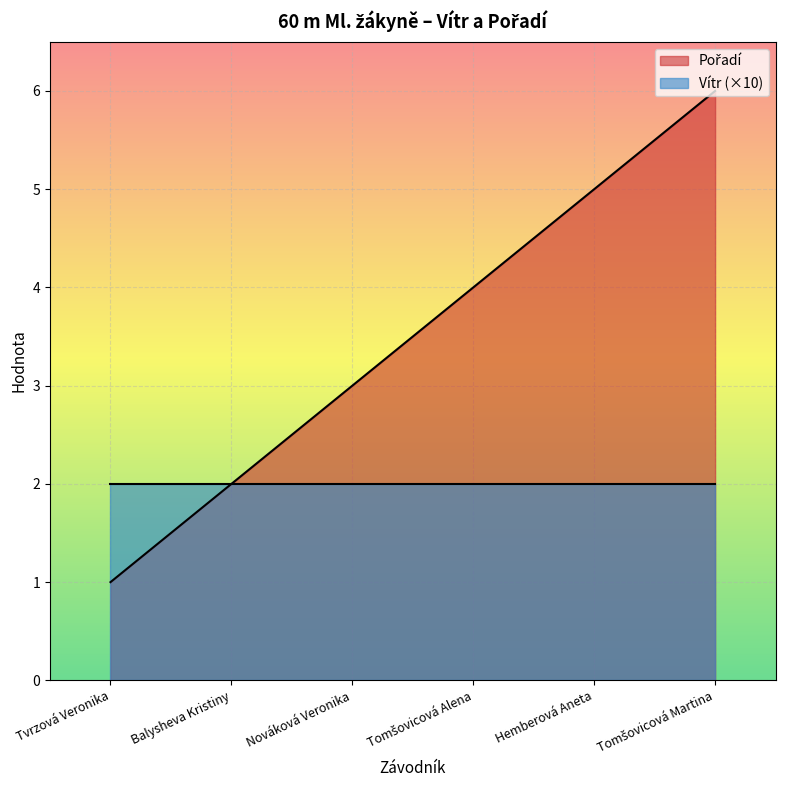

What is the value of the 2nd point from the left?

2